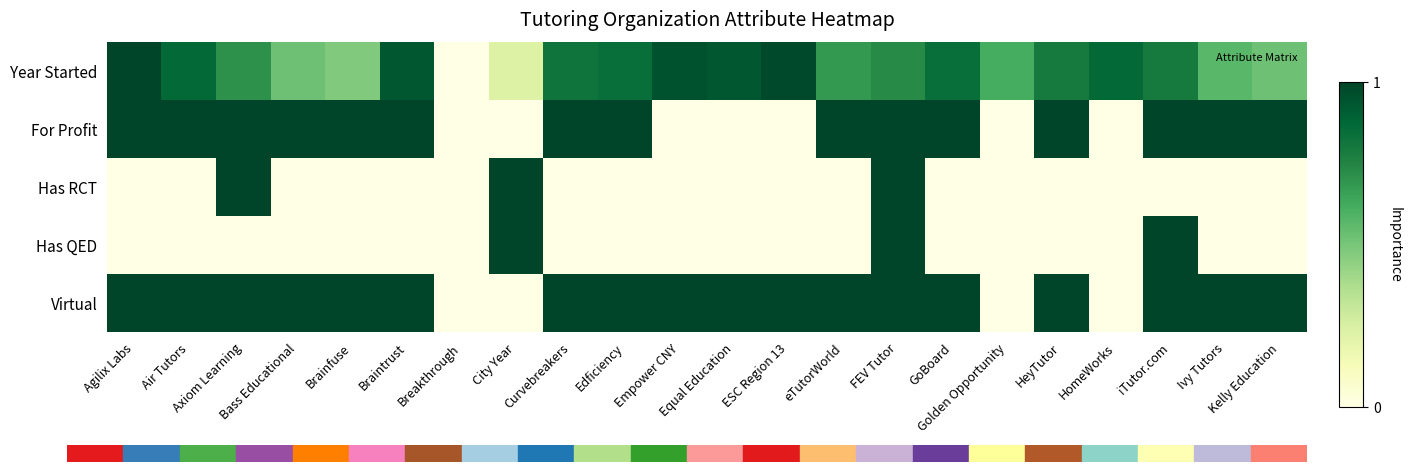

At which category is the sum across all series the highest?

FEV Tutor